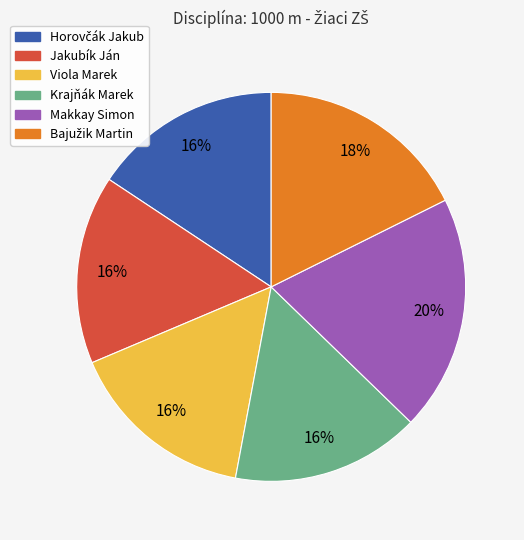

Combined, do Viola Marek and Krajňák Marek account for over 50%?

No